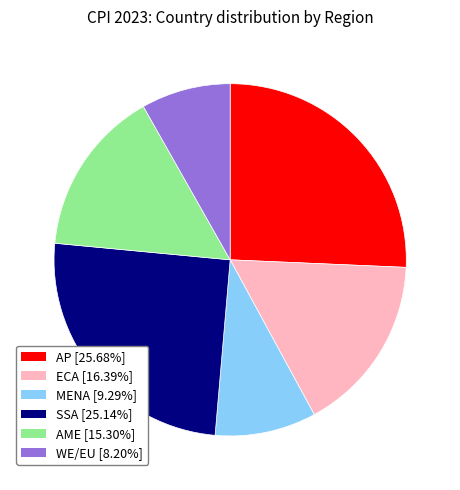

Is there any slice that represents more than half of the pie?

No